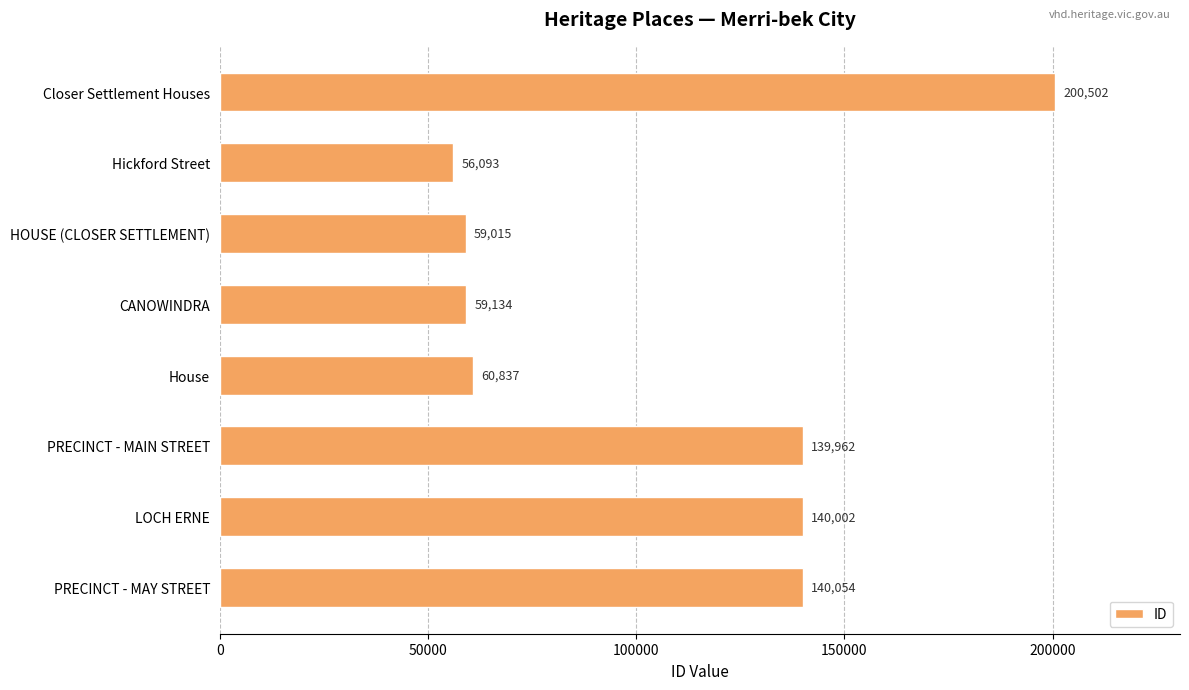

The value at PRECINCT - MAY STREET is 140054. True or false?

True